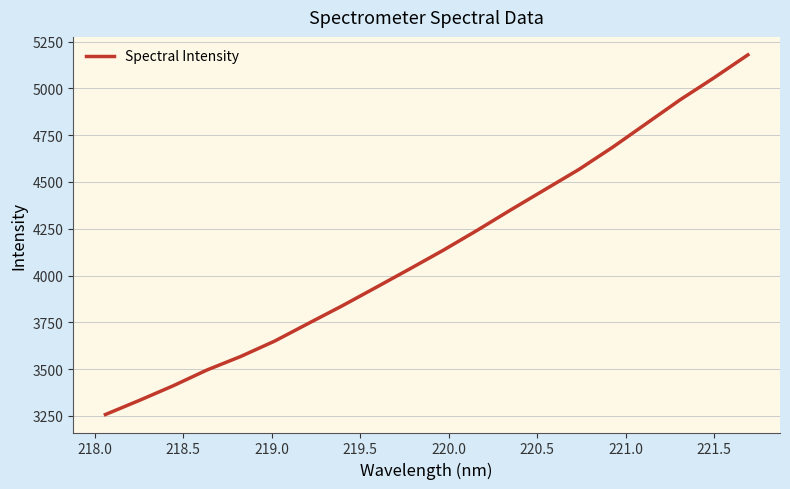

How many lines are shown in the chart?

1